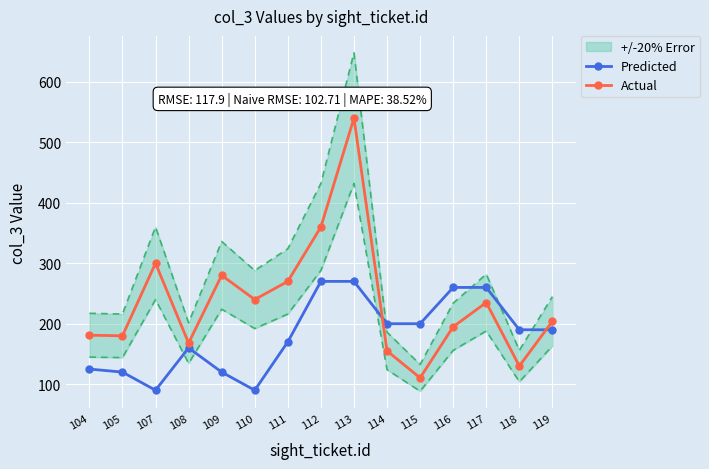

How many lines are shown in the chart?

2